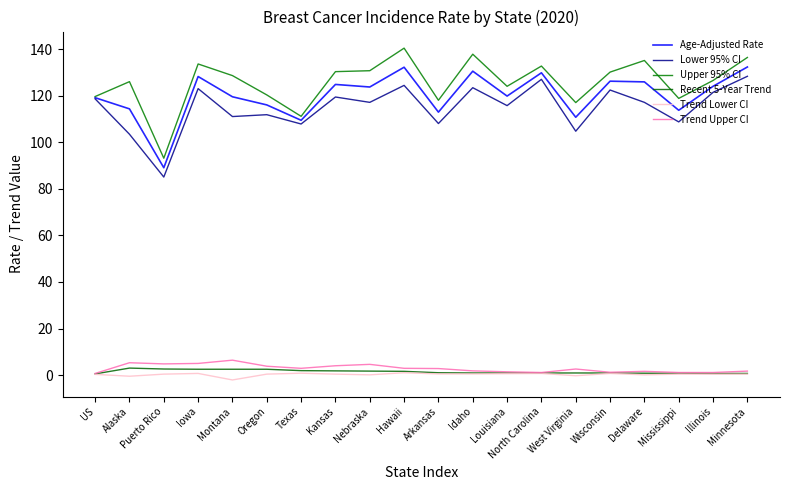

What position from the right is West Virginia?

6